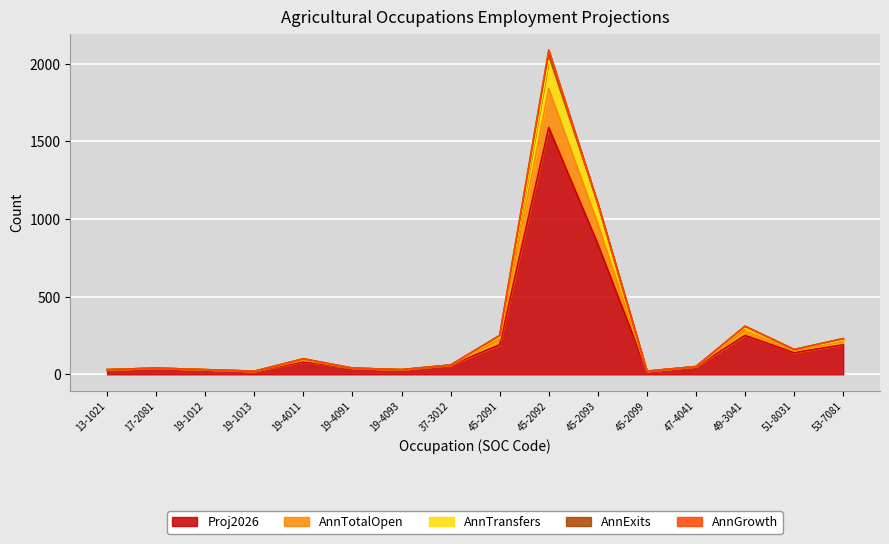

At which category is the sum across all series the highest?

45-2092